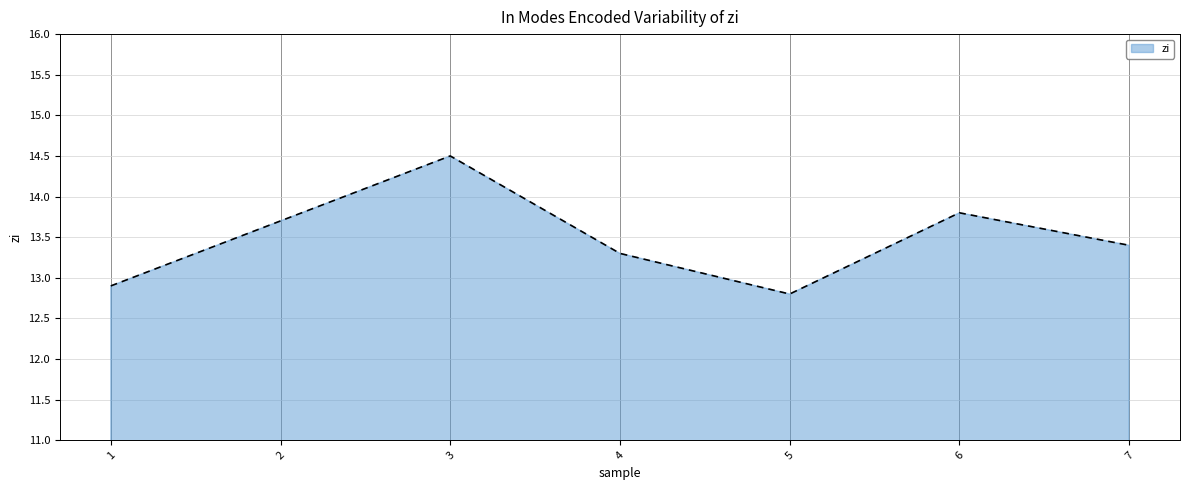

The chart shows a value of 19.7 at 1. True or false?

False